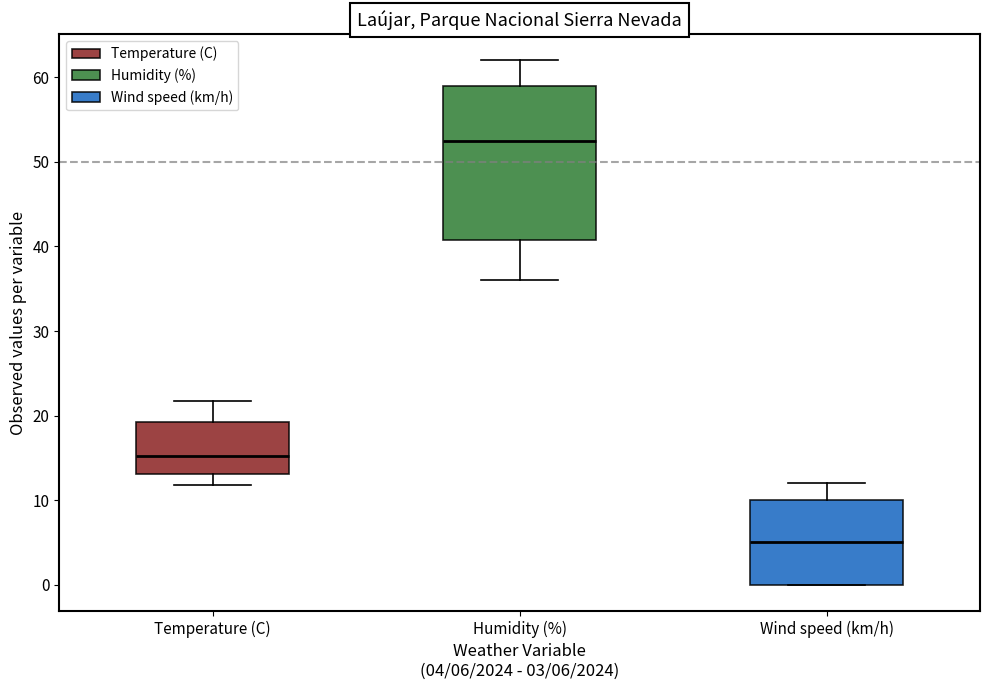

Reading left to right, read every box against the y-axis: the position of its median line, the range the box covers, and the ends of its whiskers. The values are not printed on the chart, so give them approximately, as read against the axis.

Temperature (C): median 15, box 13 to 19, whiskers 12 to 22
Humidity (%): median 53, box 41 to 59, whiskers 36 to 62
Wind speed (km/h): median 5, box 0 to 10, whiskers 0 to 12